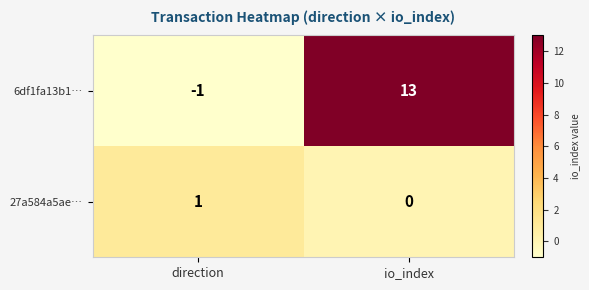

At which label does 27a584a5ae… reach its peak?

direction